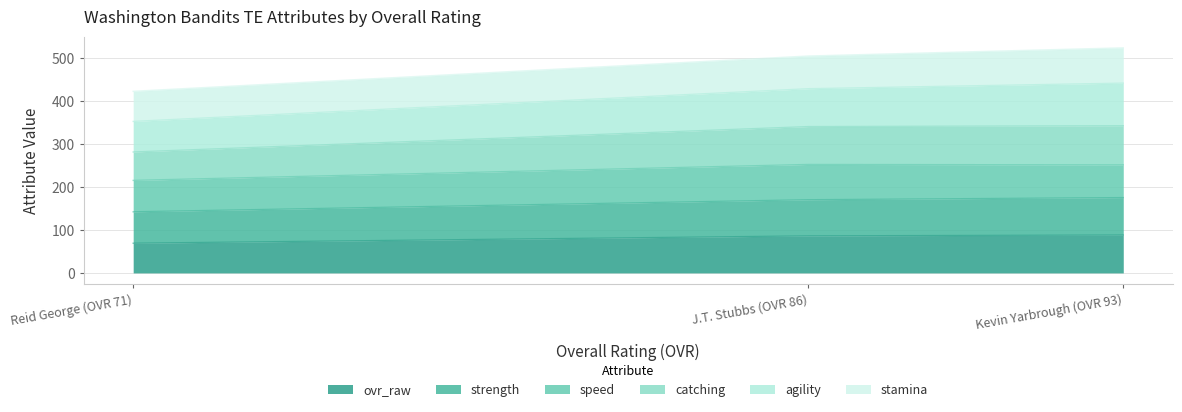

What is the smallest value displayed?

69